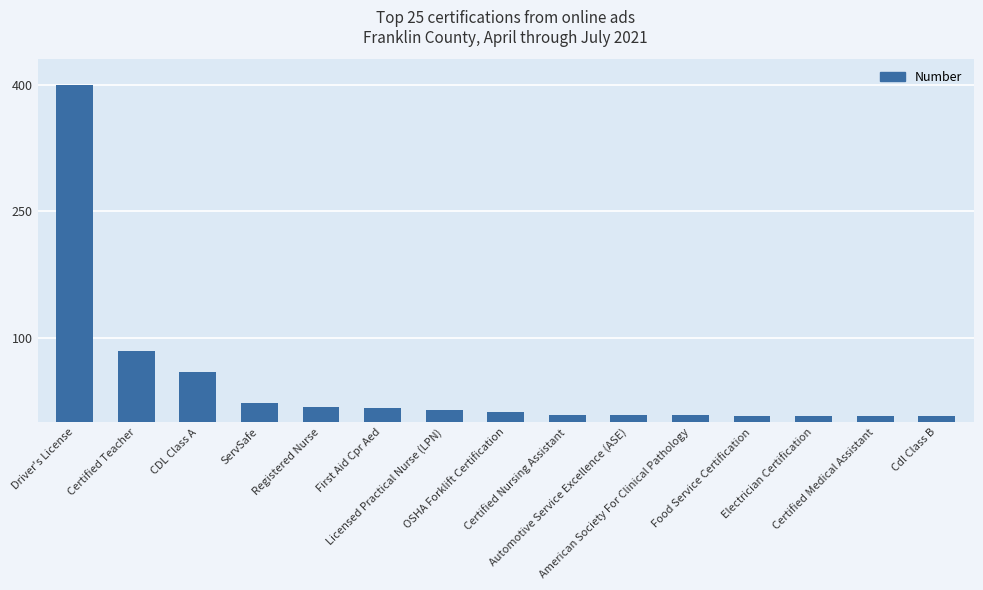

Which category has the highest value across all series?

Driver's License